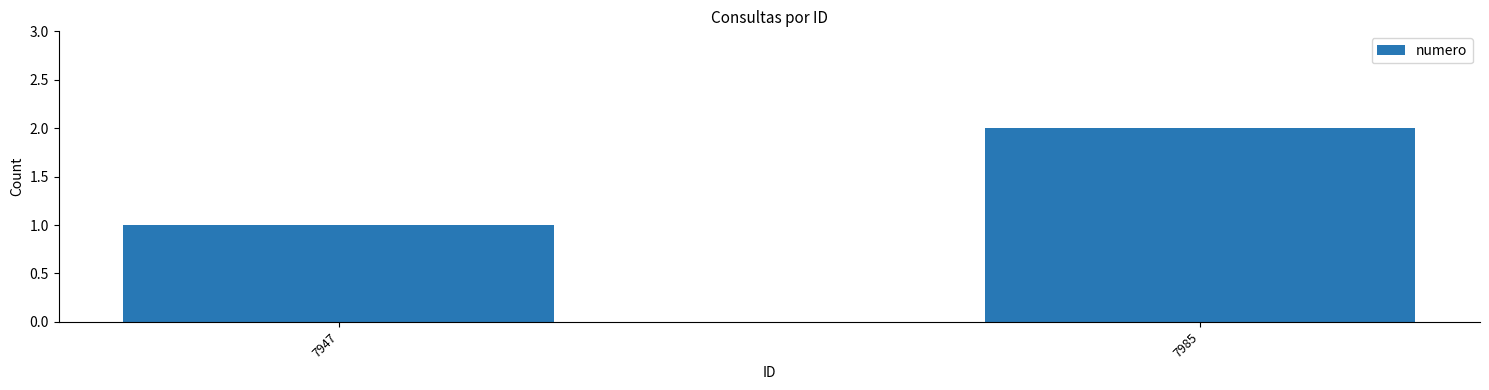

The chart shows a value of 2 at 7985. True or false?

True